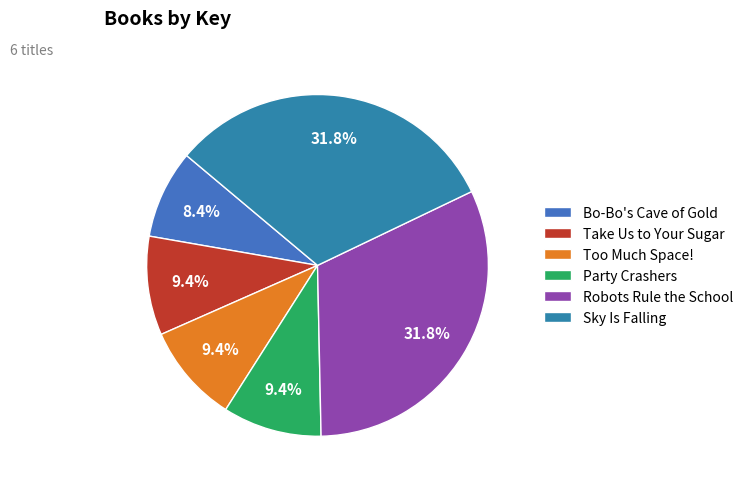

To the nearest percent, what portion does Sky Is Falling represent?

32%